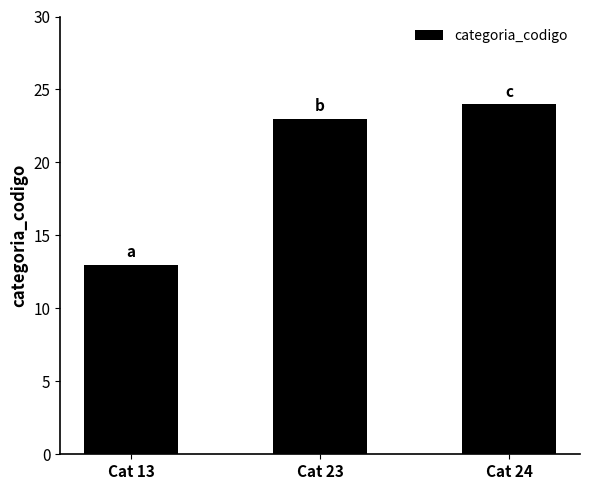

List the labels in order of value, smallest first.

Cat 13, Cat 23, Cat 24